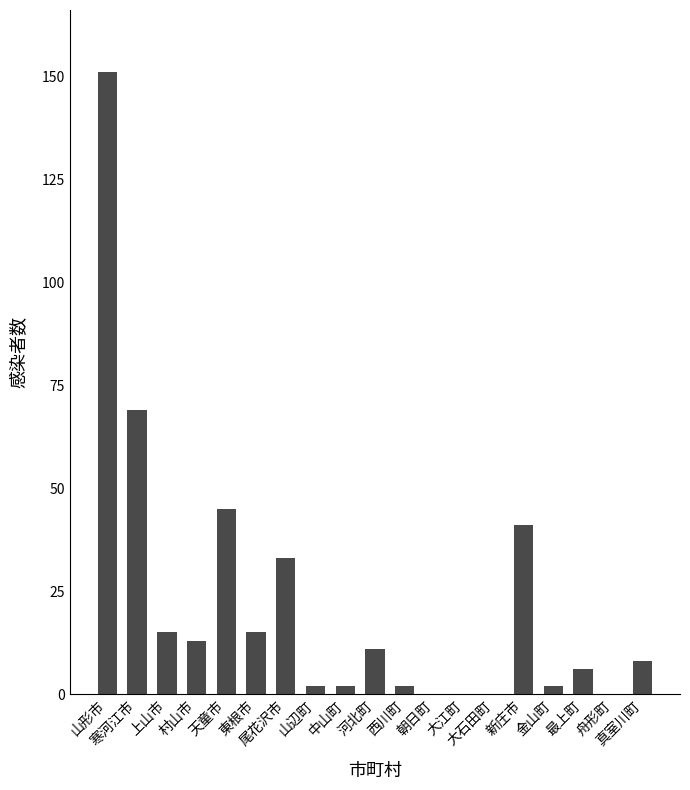

What is the greatest value displayed?

151